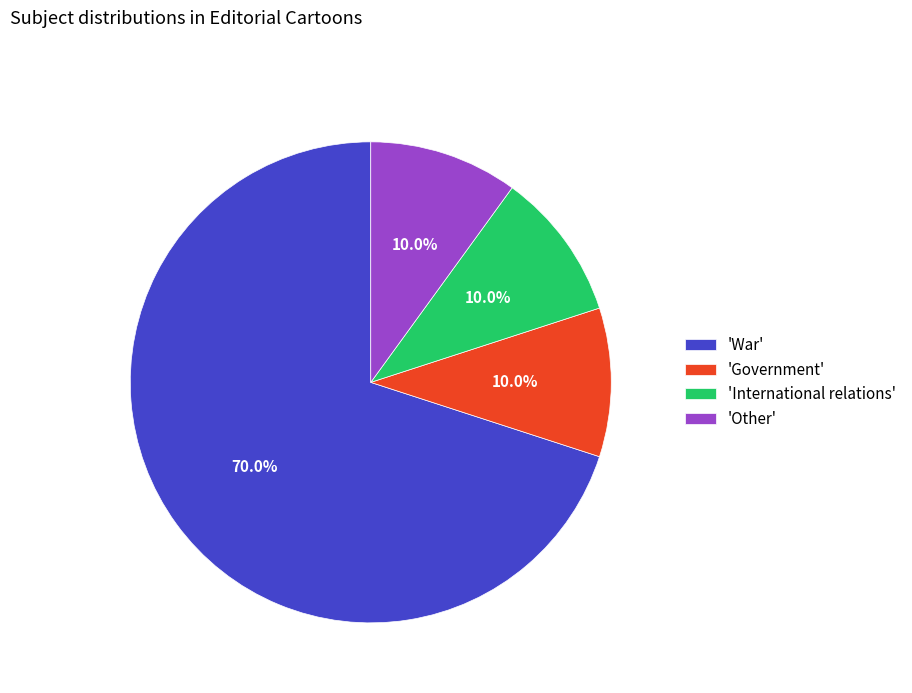

Is the sum of 'War' and 'International relations' greater than half?

Yes